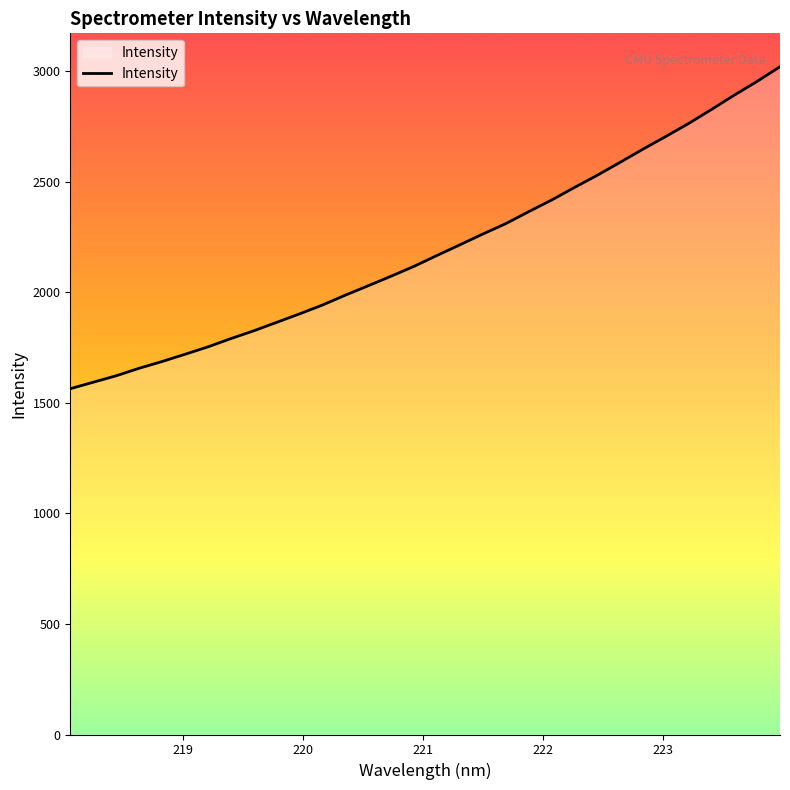

What is the maximum value shown in the chart?

3020.9